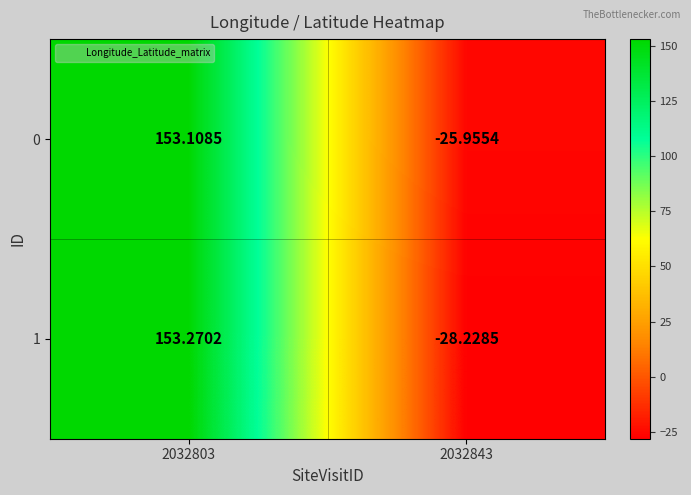

Reading left to right, transcribe all the data shown in this chart.

0: 2032803=153.1	2032843=-26.0
1: 2032803=153.3	2032843=-28.2